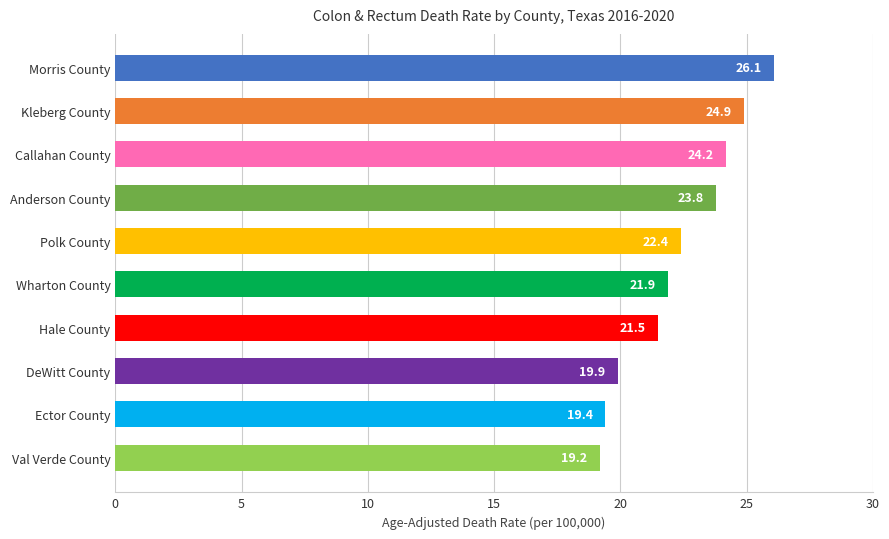

True or false: the data shows 11.6 at Anderson County.

False